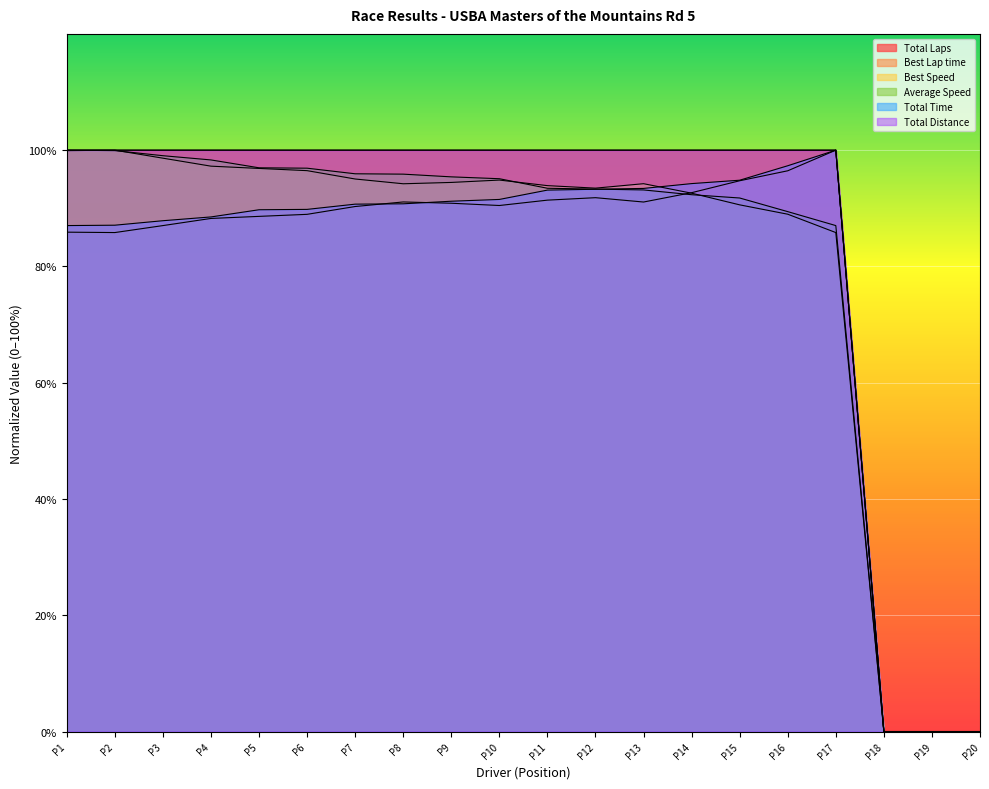

Reading left to right, list all the values displayed in this chart.

Total Laps: 100.0	100.0	100.0	100.0	100.0	100.0	100.0	100.0	100.0	100.0	100.0	100.0	100.0	100.0	100.0	100.0	100.0	0.0	0.0	0.0
Best Lap time: 85.9	85.8	87.0	88.3	88.6	89.0	90.3	91.1	90.9	90.5	91.4	91.8	91.1	92.7	94.7	96.5	100.0	0.0	0.0	0.0
Best Speed: 99.9	100.0	98.6	97.2	96.9	96.5	95.0	94.2	94.4	94.9	93.9	93.5	94.2	92.6	90.6	89.0	85.8	0.0	0.0	0.0
Average Speed: 100.0	99.9	99.0	98.3	97.0	96.9	95.9	95.9	95.4	95.1	93.4	93.3	93.2	92.3	91.8	89.4	87.0	0.0	0.0	0.0
Total Time: 87.0	87.1	87.9	88.5	89.8	89.8	90.7	90.8	91.2	91.5	93.1	93.3	93.4	94.2	94.8	97.3	100.0	0.0	0.0	0.0
Total Distance: 100.0	100.0	100.0	100.0	100.0	100.0	100.0	100.0	100.0	100.0	100.0	100.0	100.0	100.0	100.0	100.0	100.0	0.0	0.0	0.0